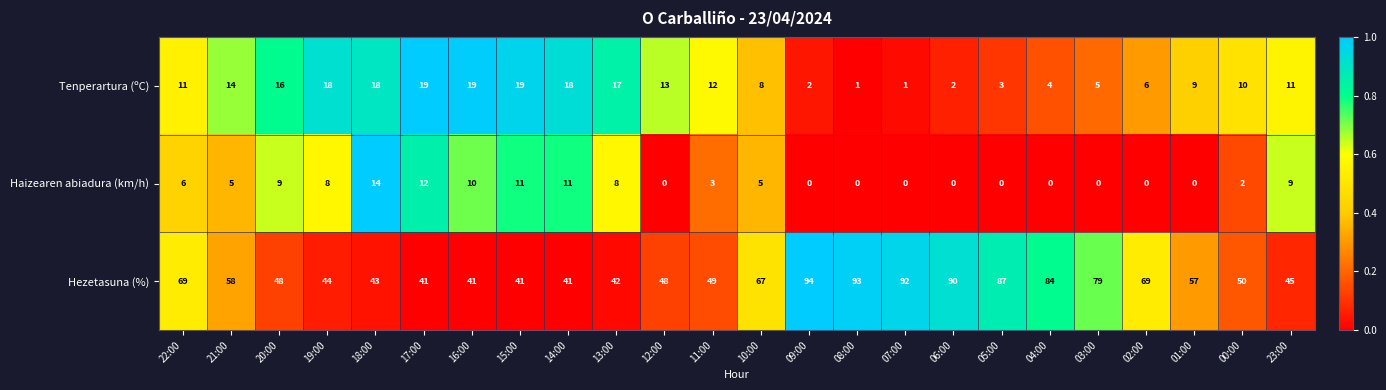

Read the Tenperartura (ºC) value at 18:00, to the nearest 10.

20